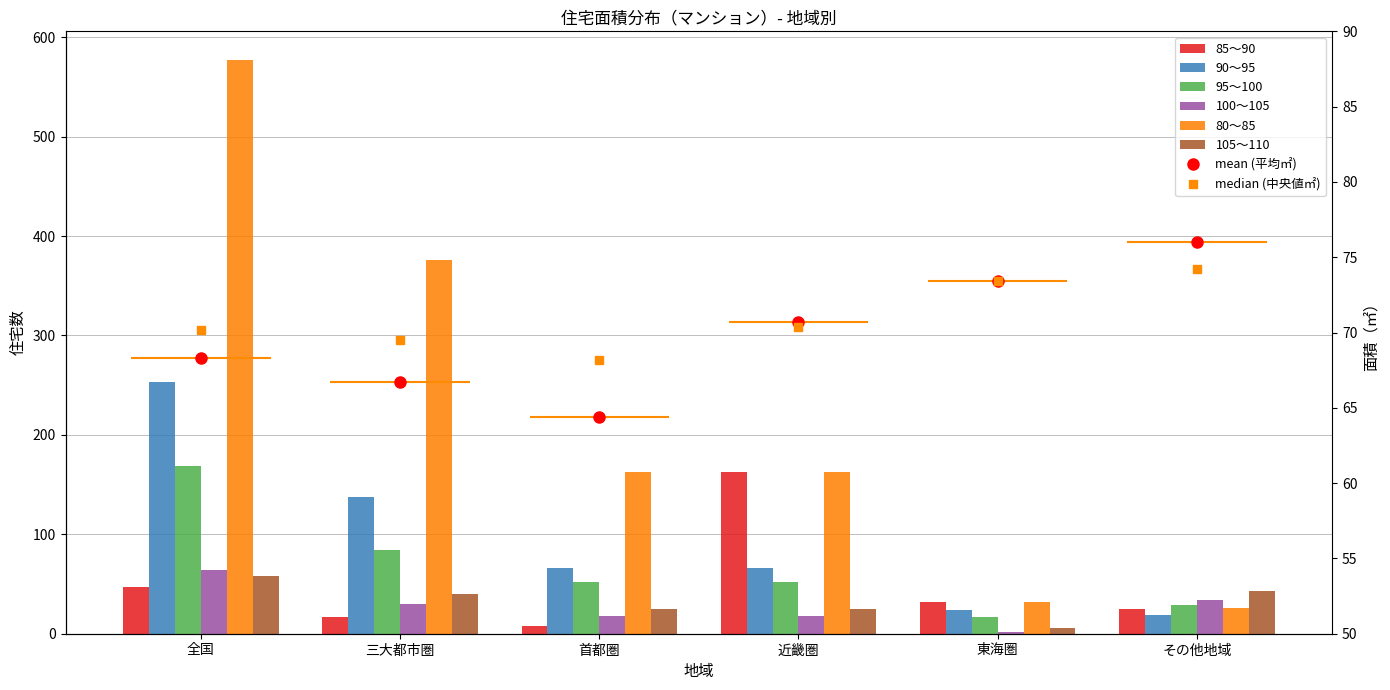

What is the difference between the 100～105 values at 首都圏 and 東海圏?

16